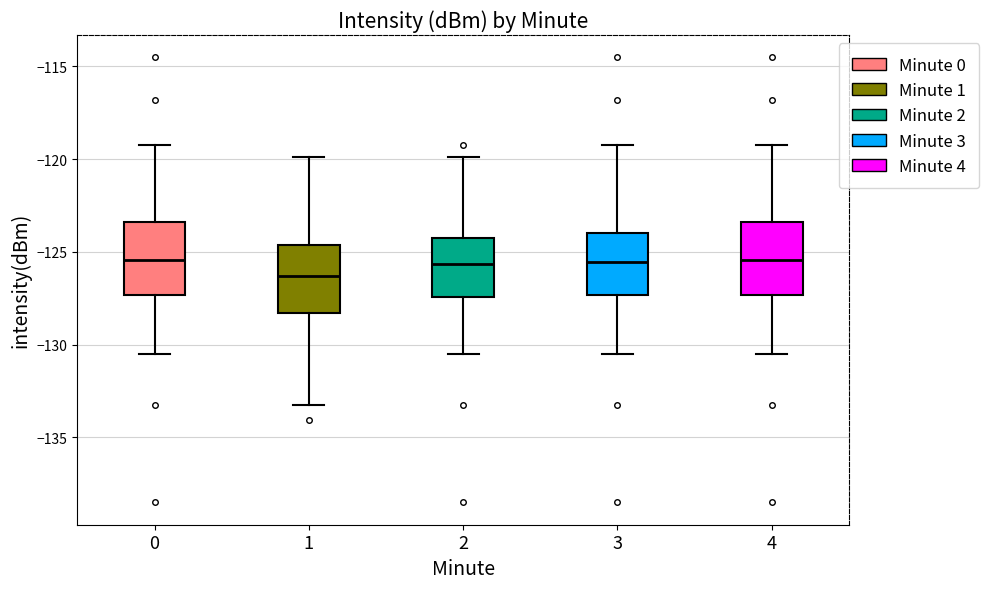

Reading left to right, read every box against the y-axis: the position of its median line, the range the box covers, and the ends of its whiskers. The values are not printed on the chart, so give them approximately, as read against the axis.

0: median -125.5, box -127.5 to -123.5, whiskers -130.5 to -119.0
1: median -126.5, box -128.5 to -124.5, whiskers -133.5 to -120.0
2: median -125.5, box -127.5 to -124.5, whiskers -130.5 to -120.0
3: median -125.5, box -127.5 to -124.0, whiskers -130.5 to -119.0
4: median -125.5, box -127.5 to -123.5, whiskers -130.5 to -119.0